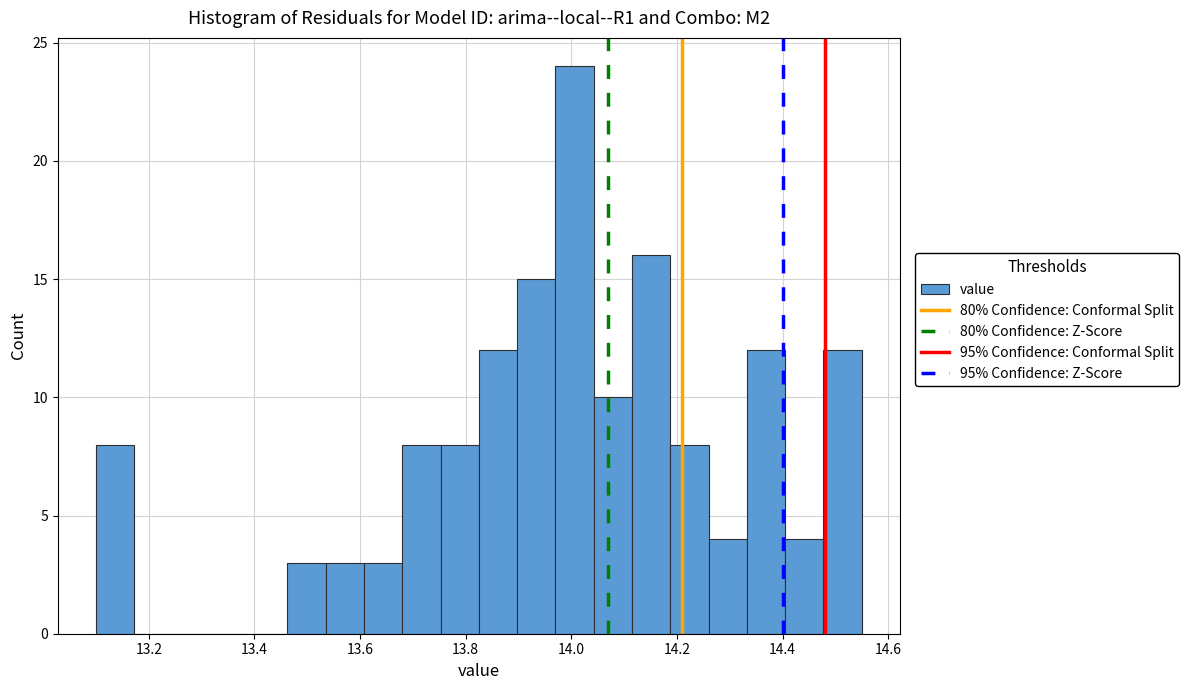

Read against the x-axis, roughly where is the centre of the tallest bar?

14.00